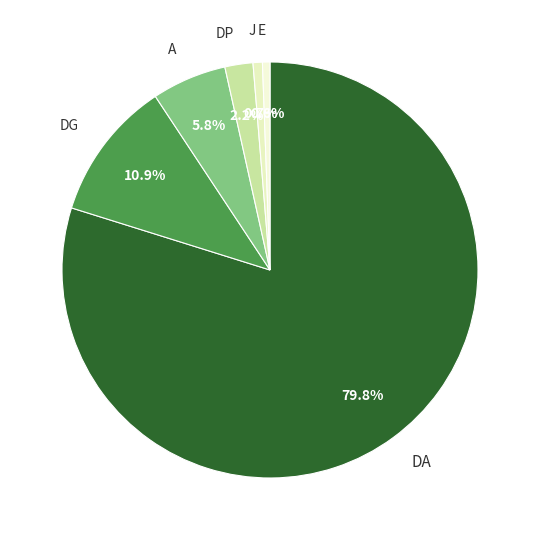

To the nearest percent, what is the difference between the largest and smallest slice percentages?

79%